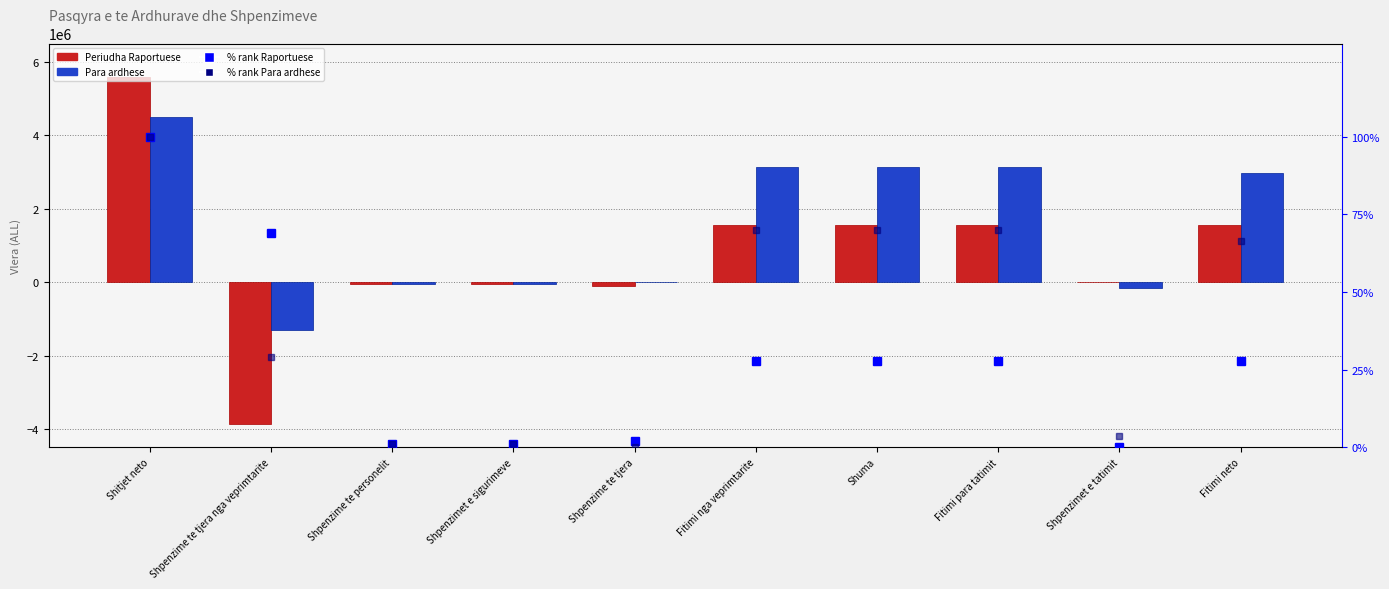

What are all the series names shown in the legend?

Periudha Raportuese, Para ardhese, % rank Raportuese, % rank Para ardhese